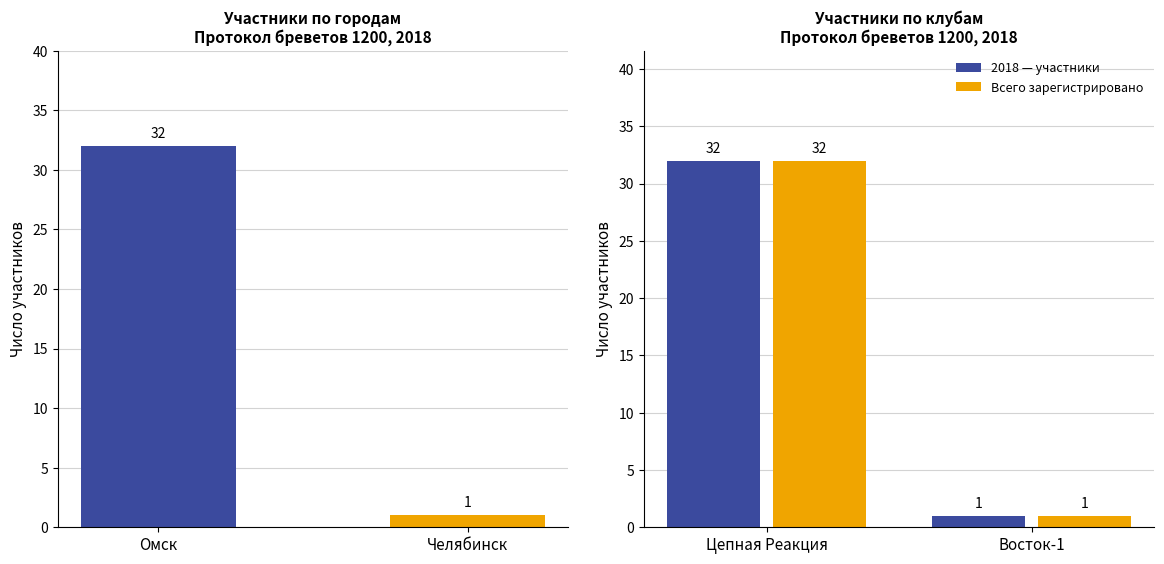

The value of Всего зарегистрировано at Восток-1 is 1. True or false?

True